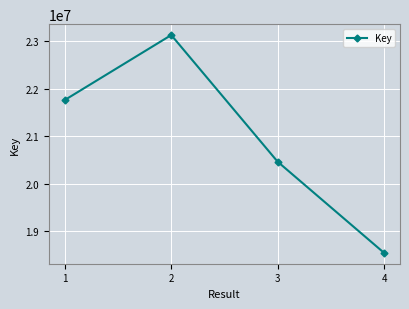

Does the chart display data point markers on the line(s)?

Yes